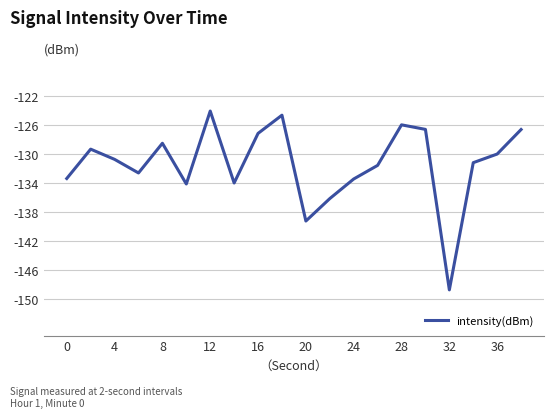

What is the smallest value displayed?

-148.7